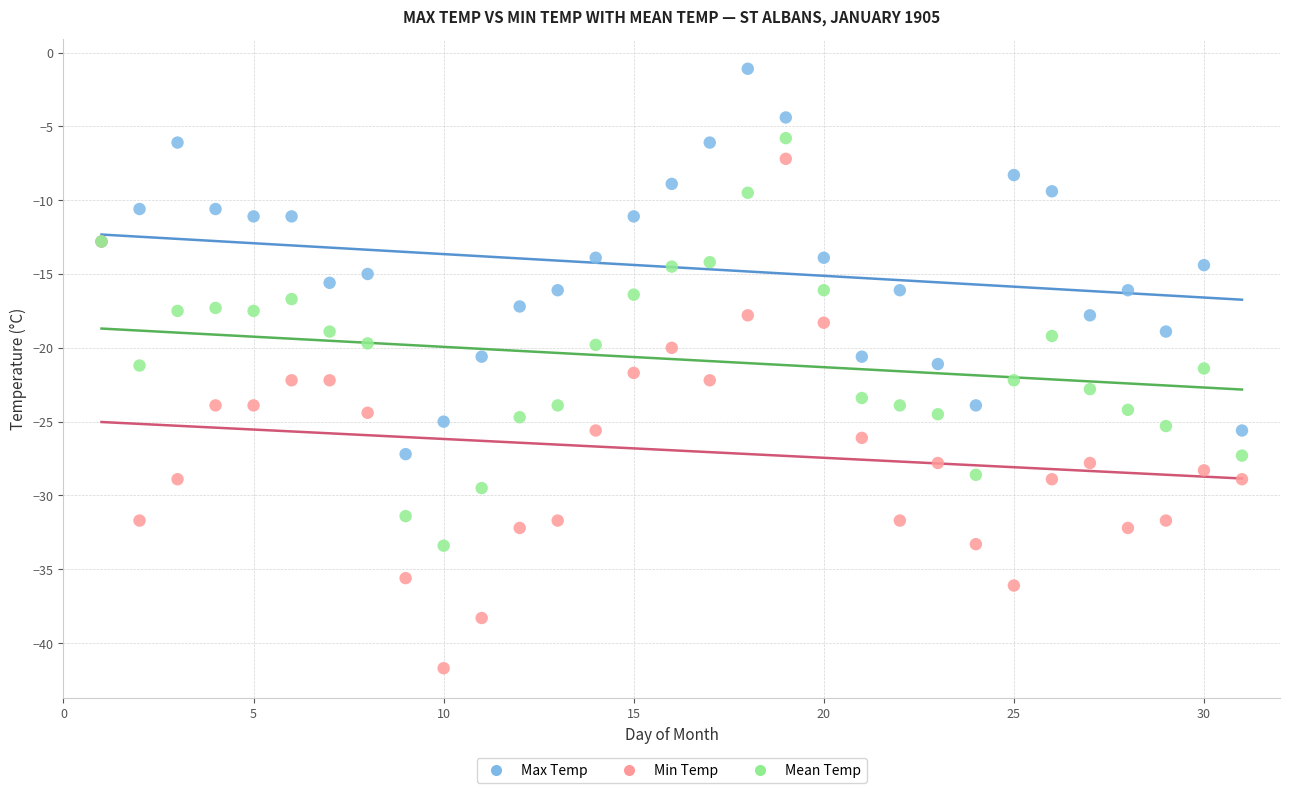

What are all the series names shown in the legend?

Max Temp, Min Temp, Mean Temp